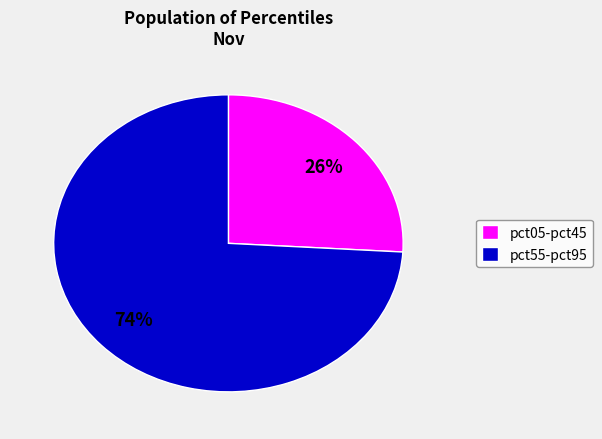

Rank the categories by value from highest to lowest.

pct55-pct95, pct05-pct45